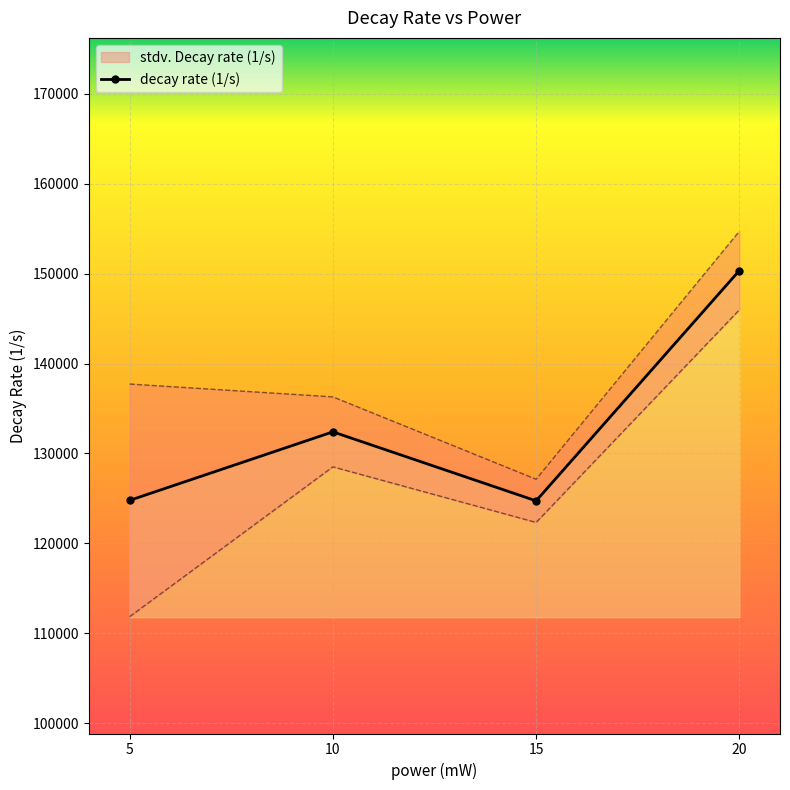

Which label corresponds to the largest value in the chart?

20